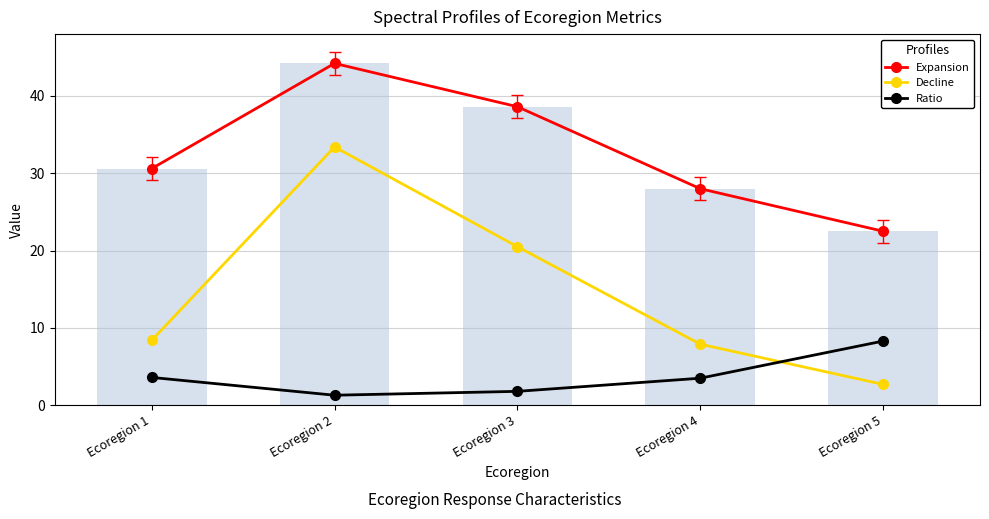

Rank the categories by Expansion value from highest to lowest.

Ecoregion 2, Ecoregion 3, Ecoregion 1, Ecoregion 4, Ecoregion 5